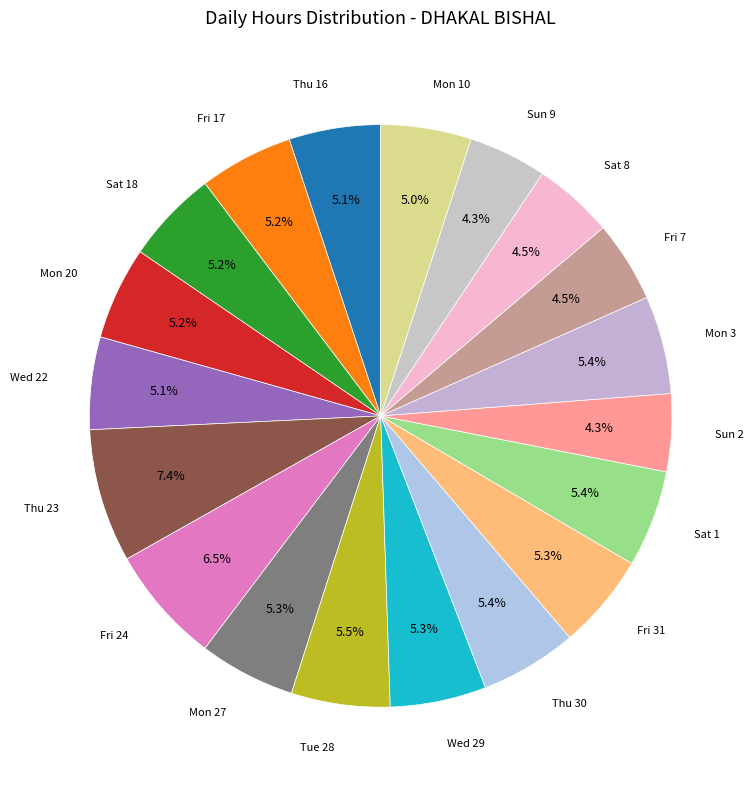

Which slice is the largest?

Thu 23